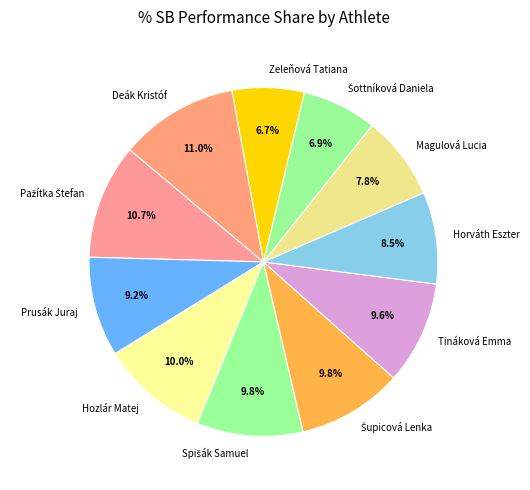

Which has a higher value, Hozlár Matej or Horváth Eszter?

Hozlár Matej